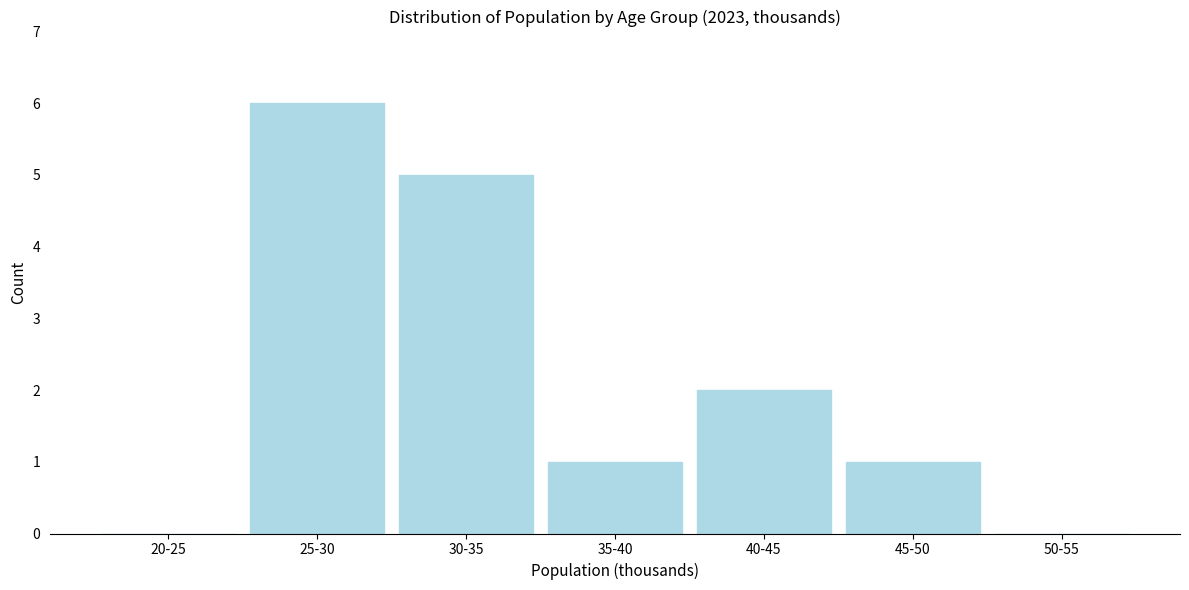

Is it true that the value at 50-55 is 0?

True